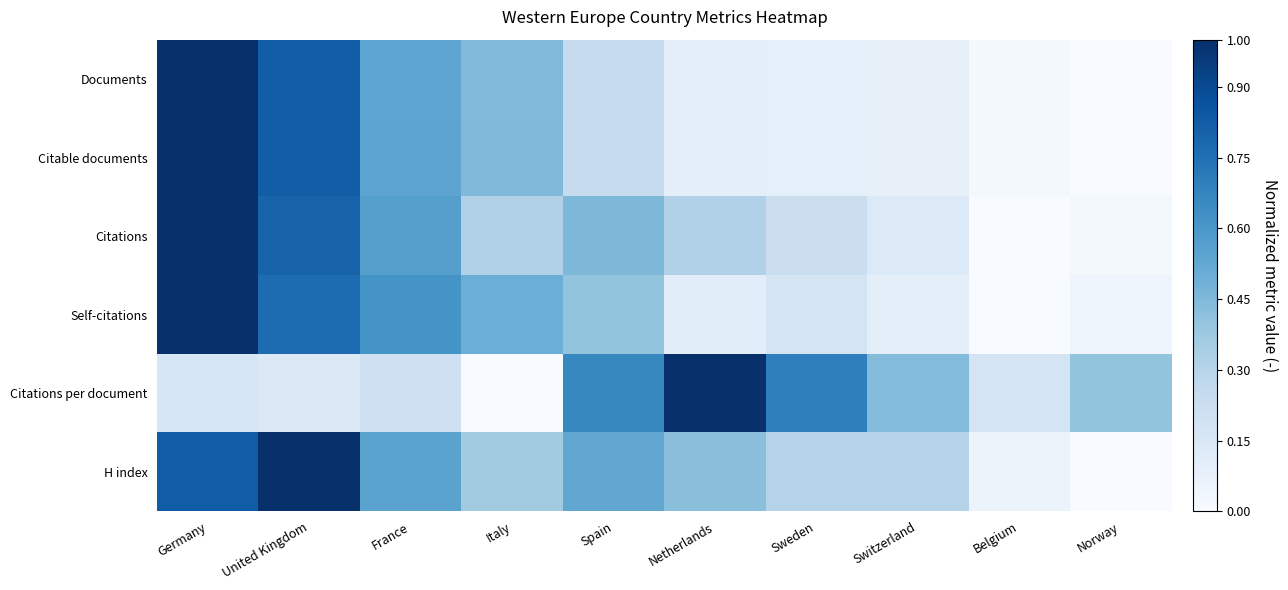

What is the greatest value displayed?

1.0